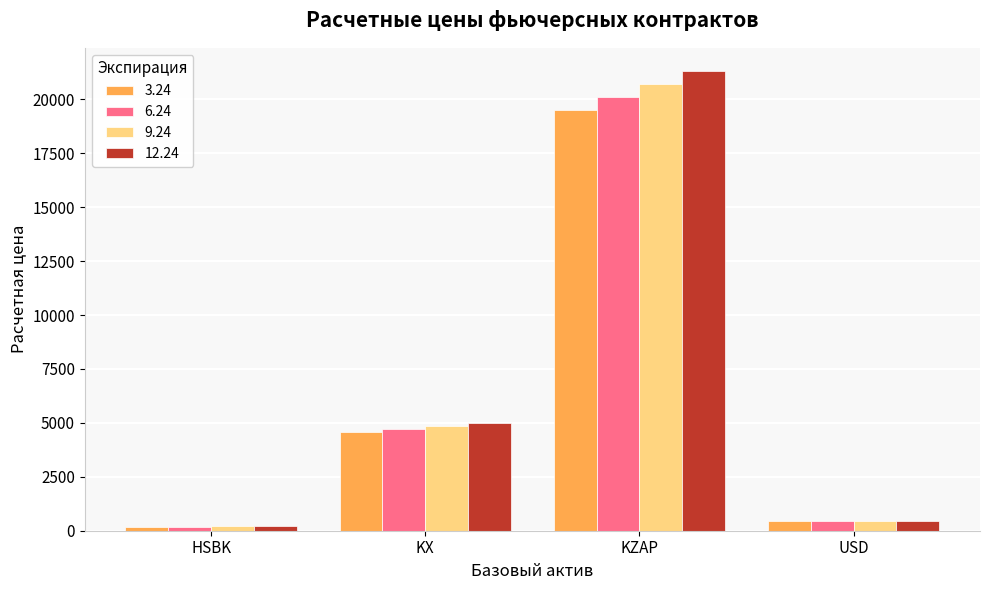

What are all the series names shown in the legend?

3.24, 6.24, 9.24, 12.24